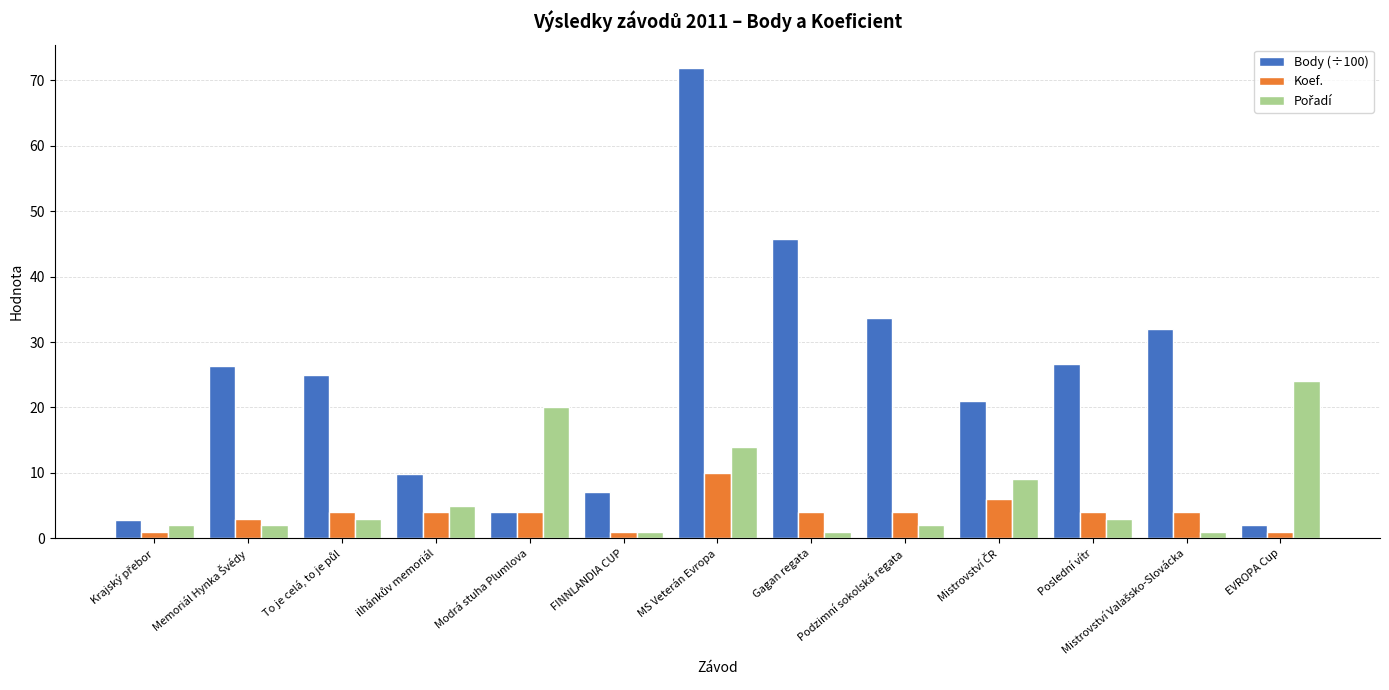

Which label corresponds to the largest value in the chart?

MS Veterán Evropa